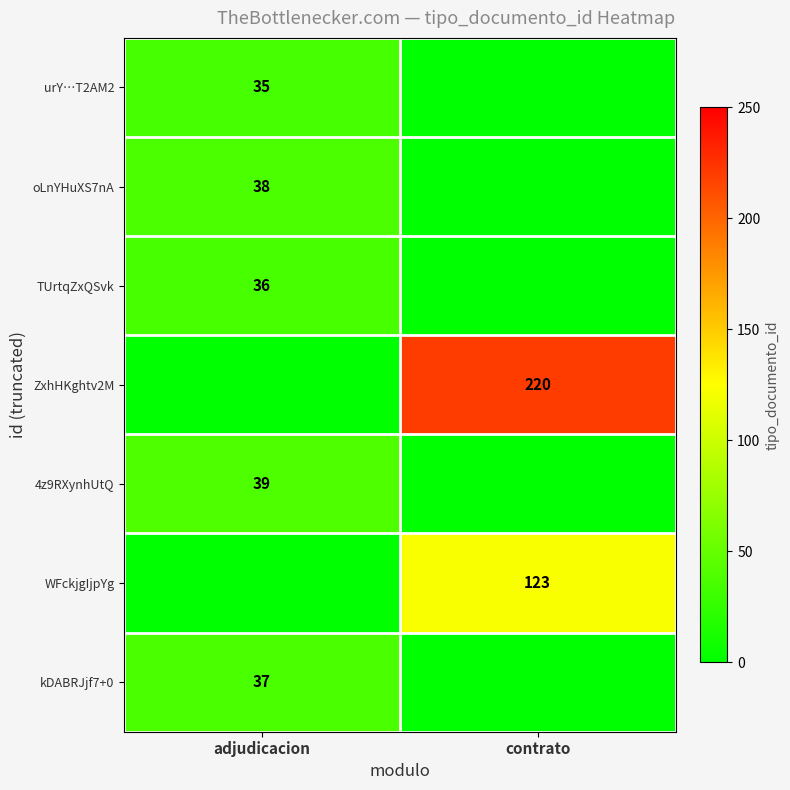

What is the difference between the highest and lowest values at contrato?

220